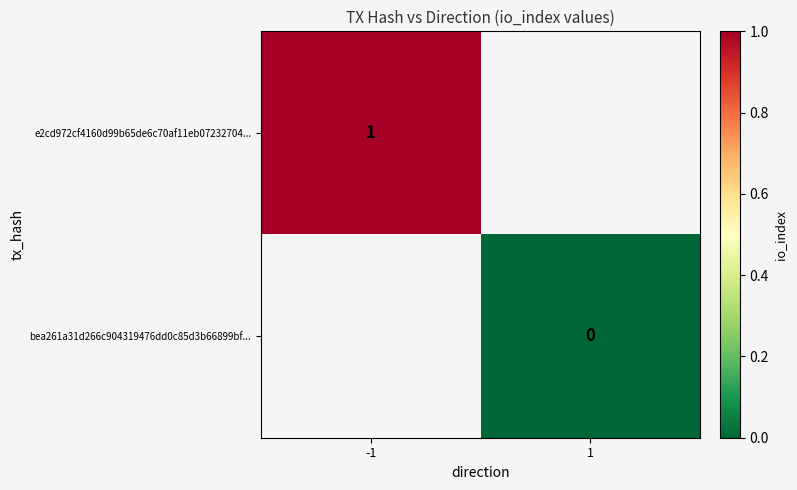

True or false: e2cd972cf4160d99b65de6c70af11eb07232704... has a value of 1 at -1.

True